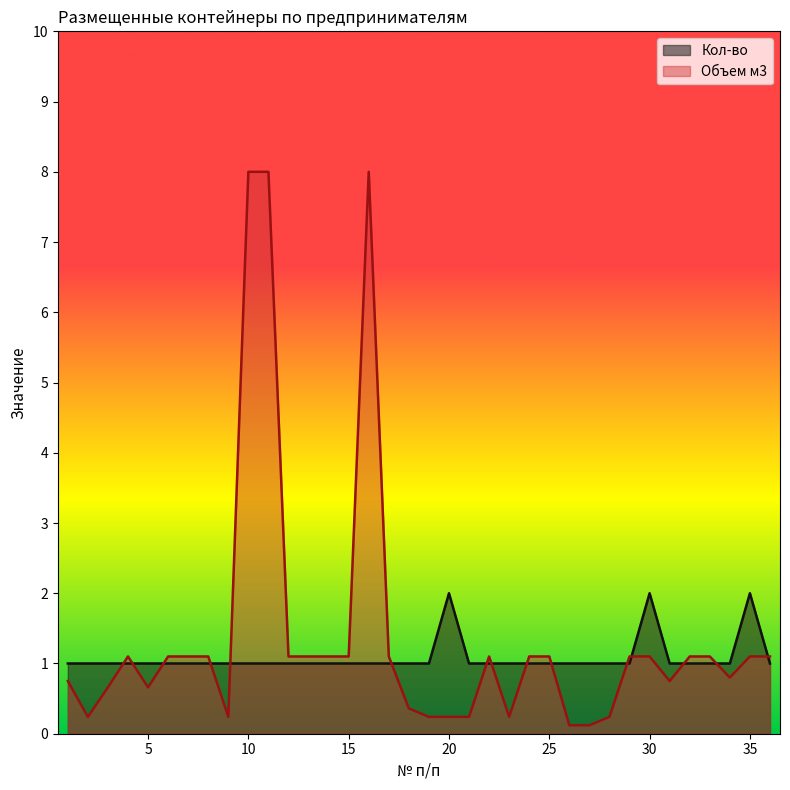

How many data points in Объем м3 are less than 1?

15